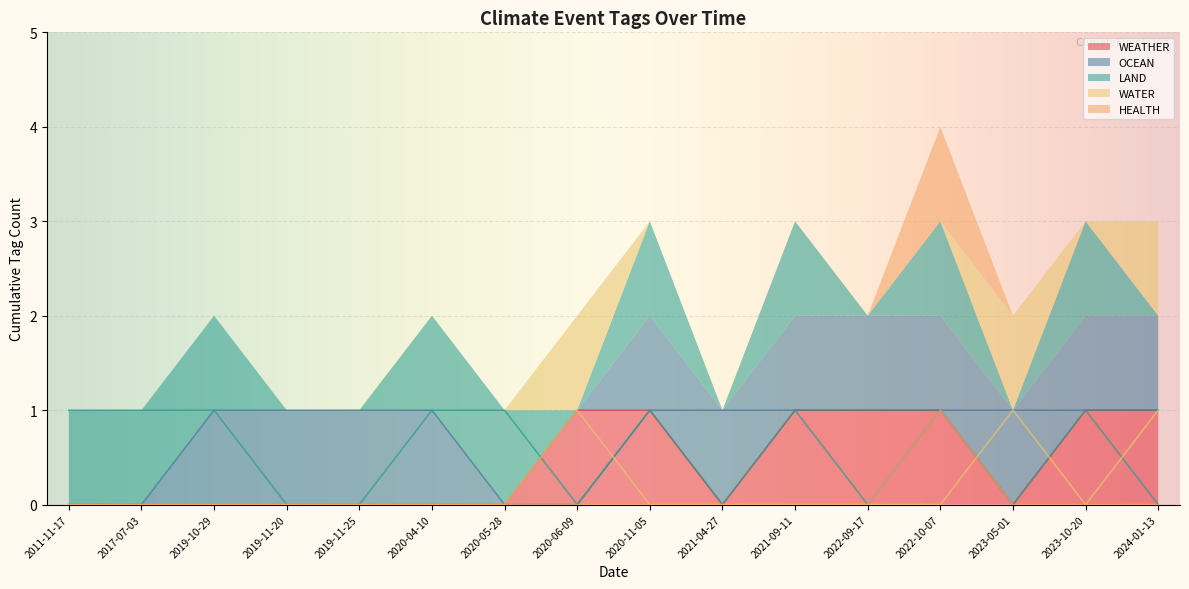

Is it true that WEATHER equals 1 at 2021-09-11?

True